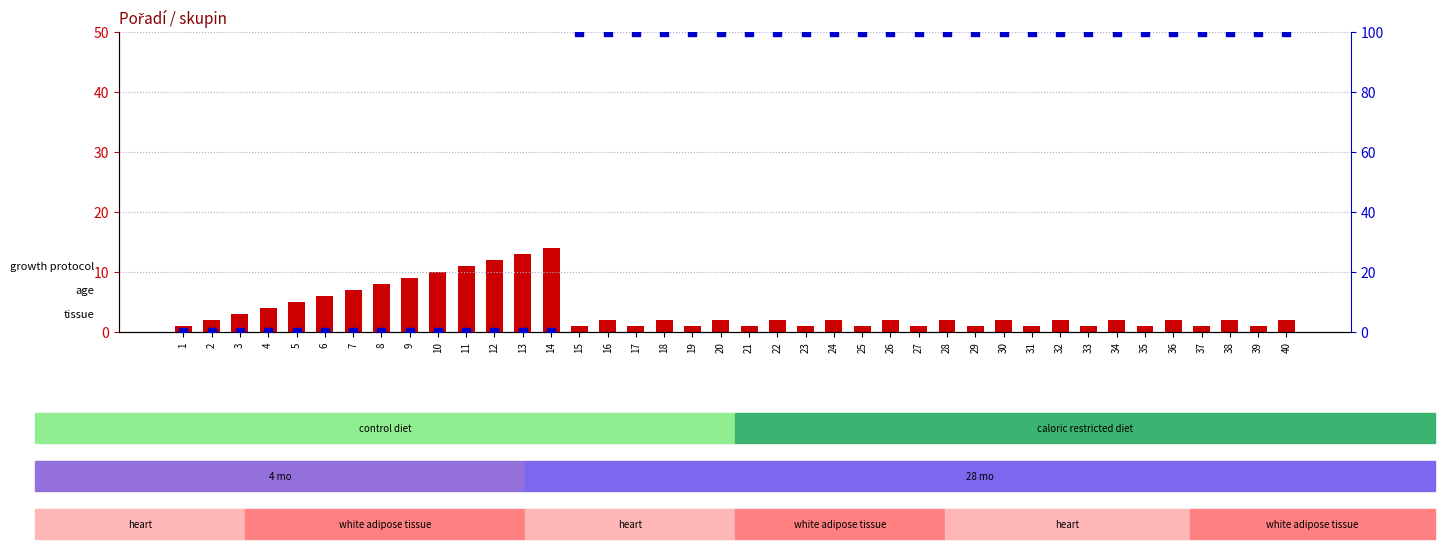

At which category is the sum across all series the highest?

16